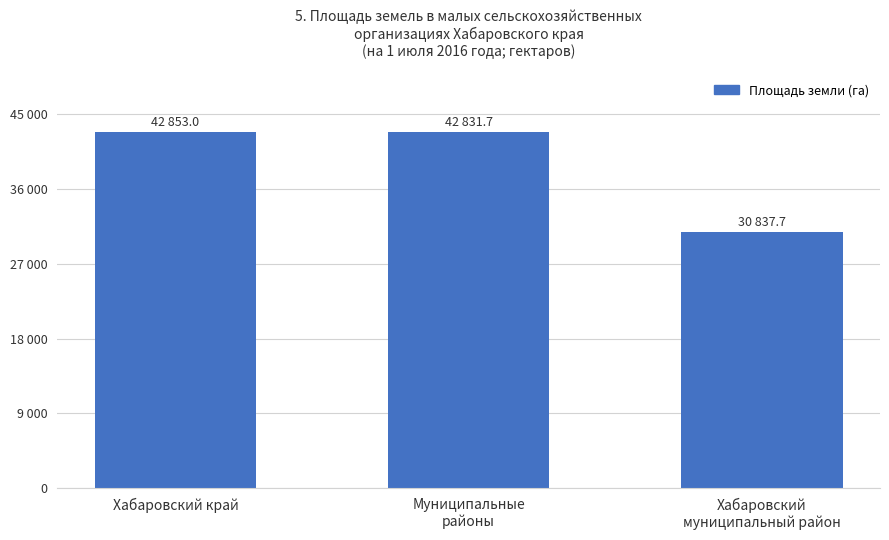

Which label corresponds to the largest value in the chart?

Хабаровский край